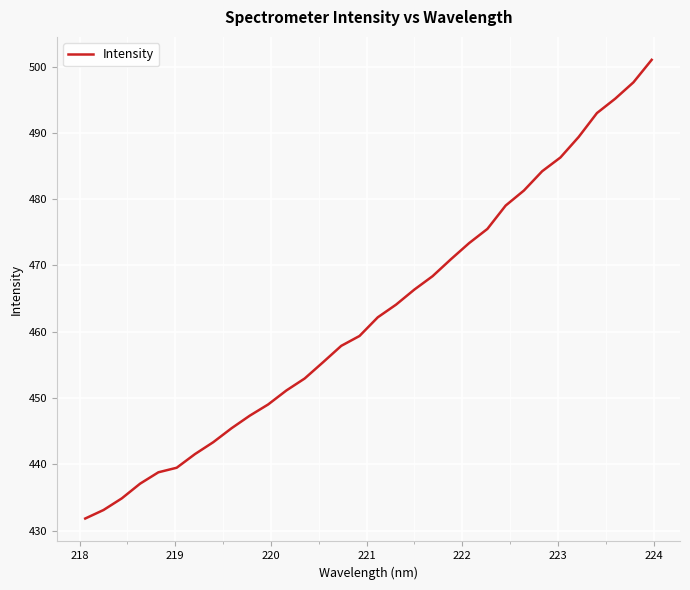

What is the difference between the maximum and minimum values?

69.2